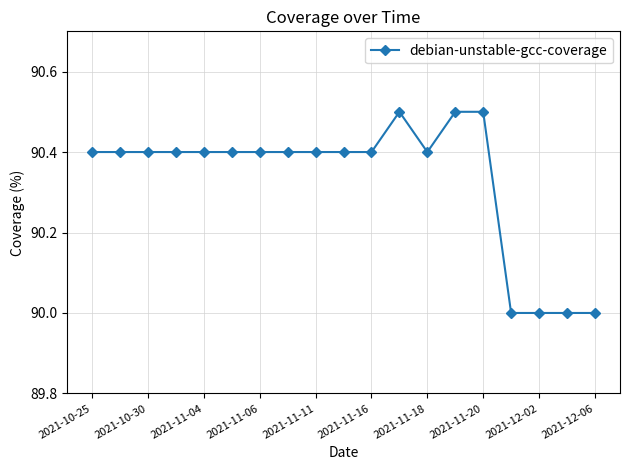

What is the maximum value shown in the chart?

90.5